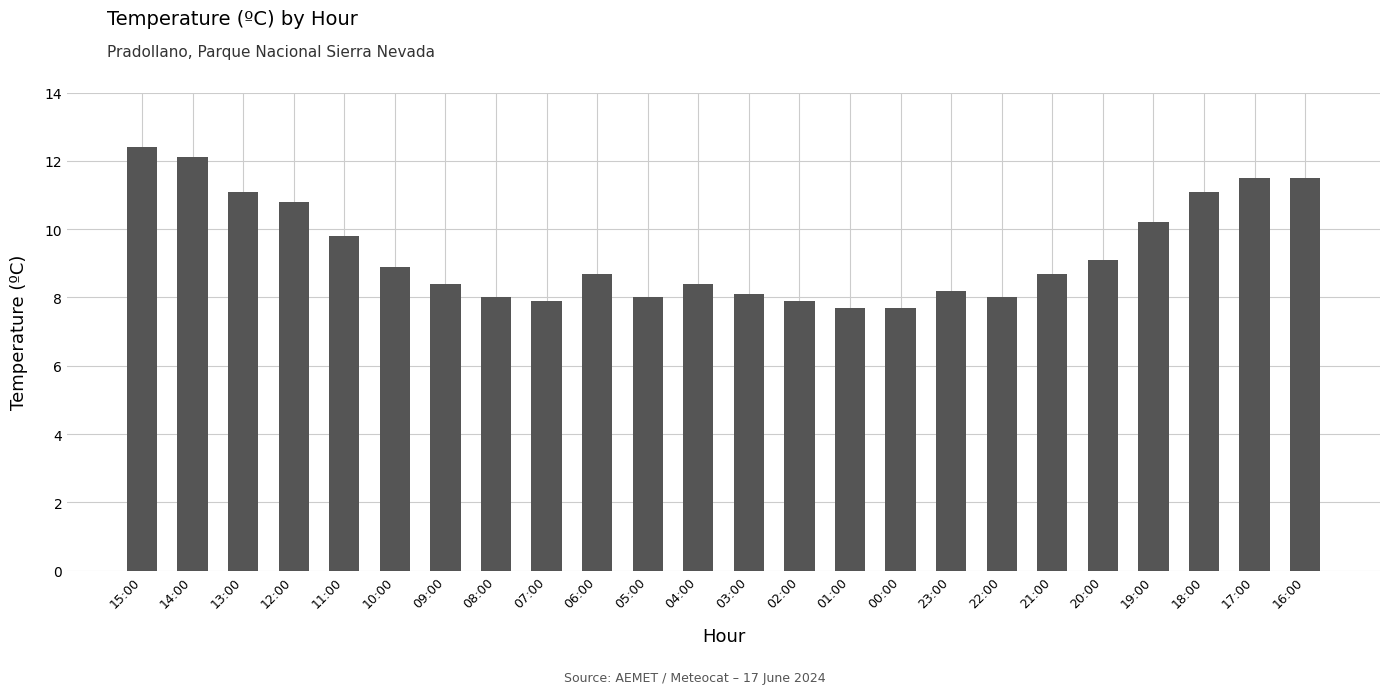

Read the value at 14:00.

12.1